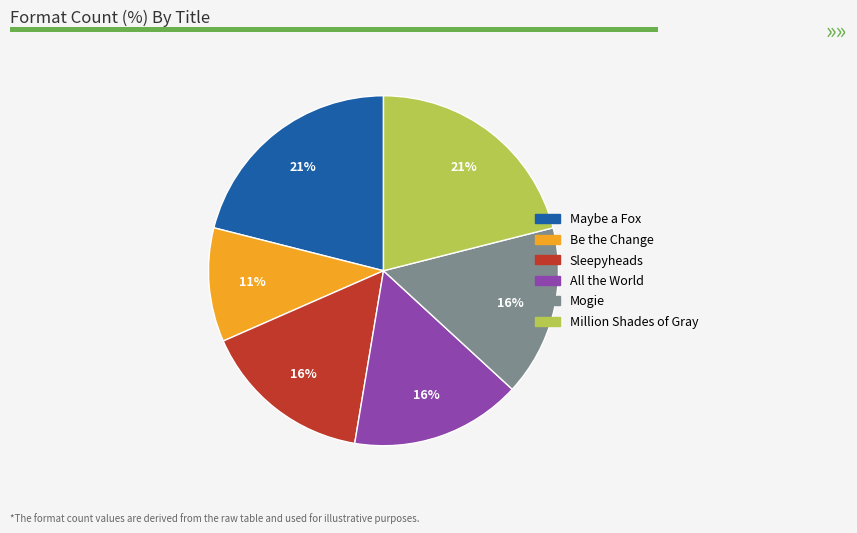

Combined, do Be the Change and Maybe a Fox account for over 50%?

No